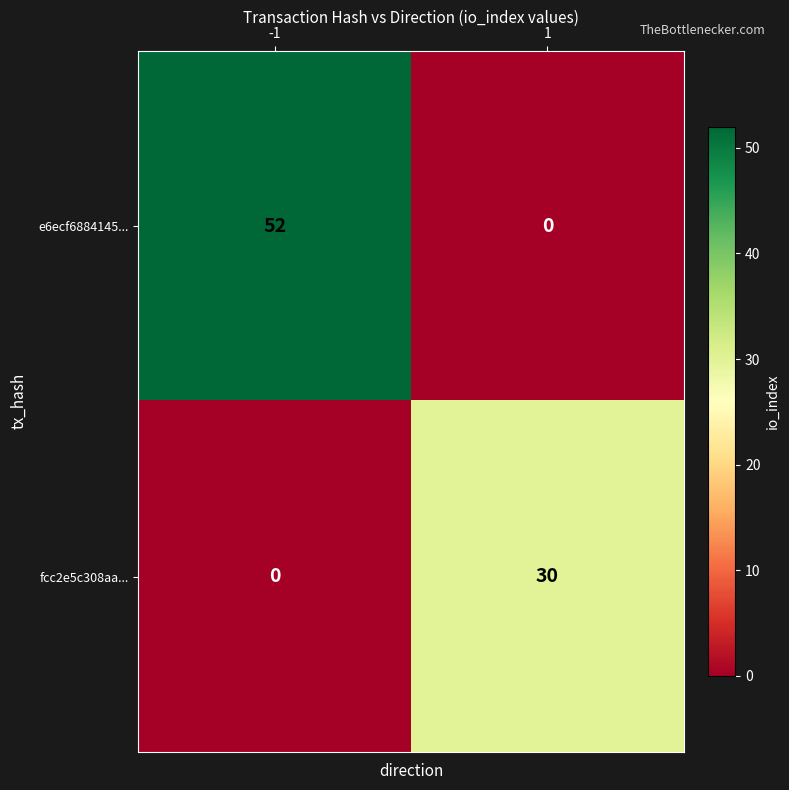

Which series has the largest total across all categories?

e6ecf6884145...